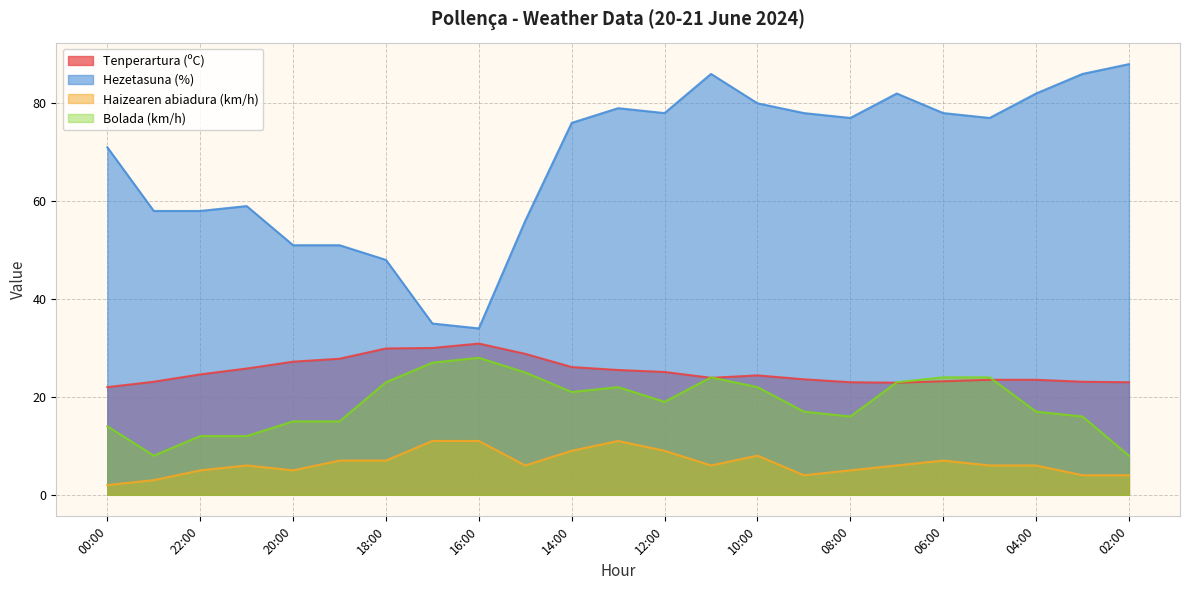

What is the highest value of the Tenperartura (ºC) series?

30.9